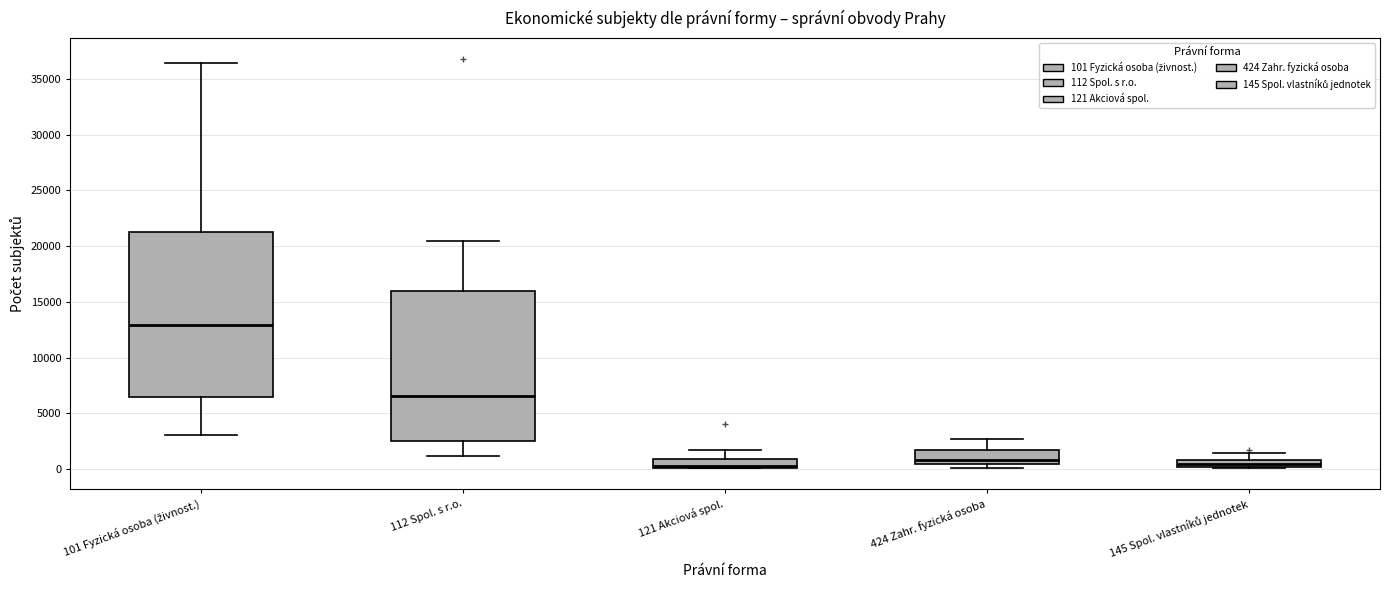

Where does the upper whisker of the box for 121 Akciová spol. end on the y-axis? The values are not printed on the chart, so give them approximately, as read against the axis.

1500